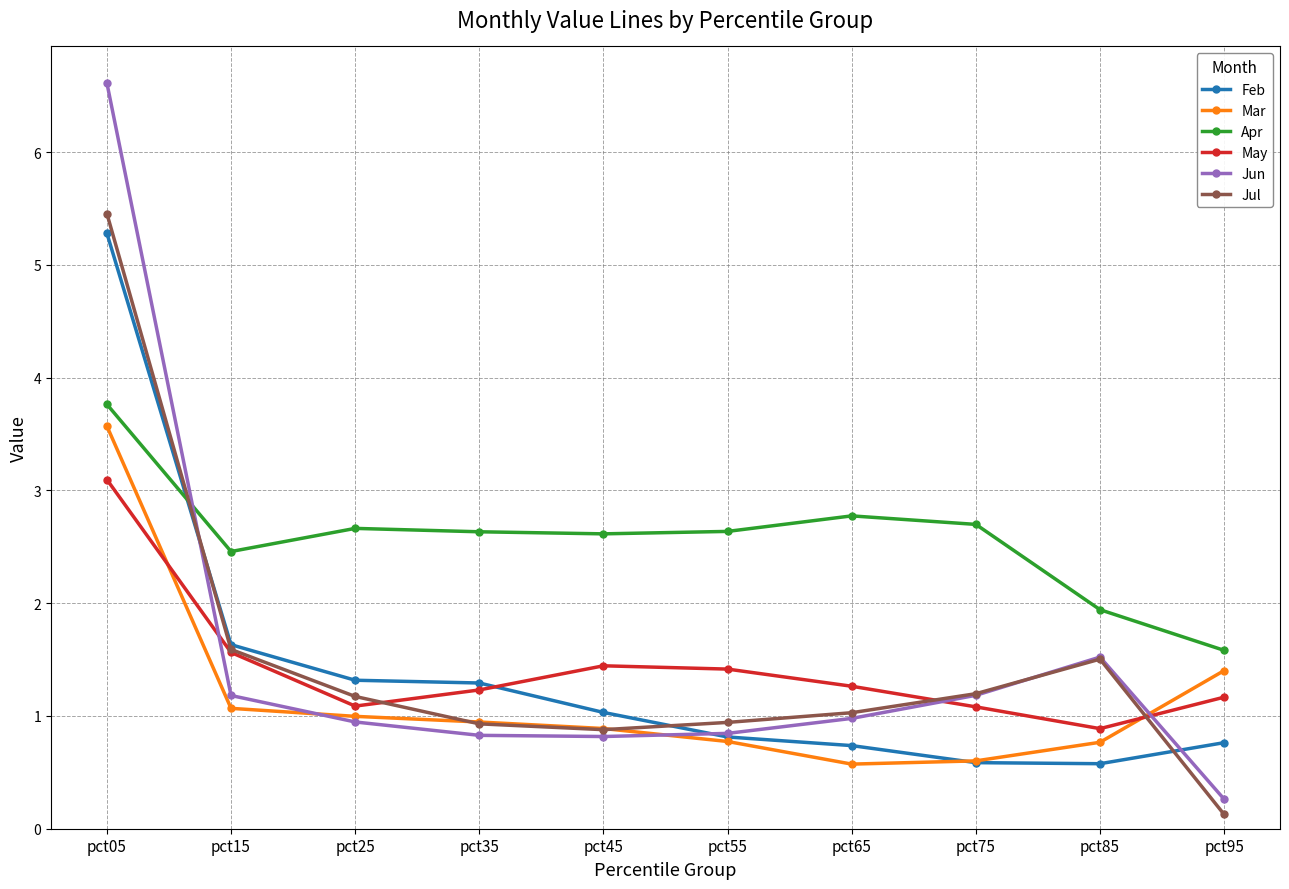

How many series are shown in this chart?

6